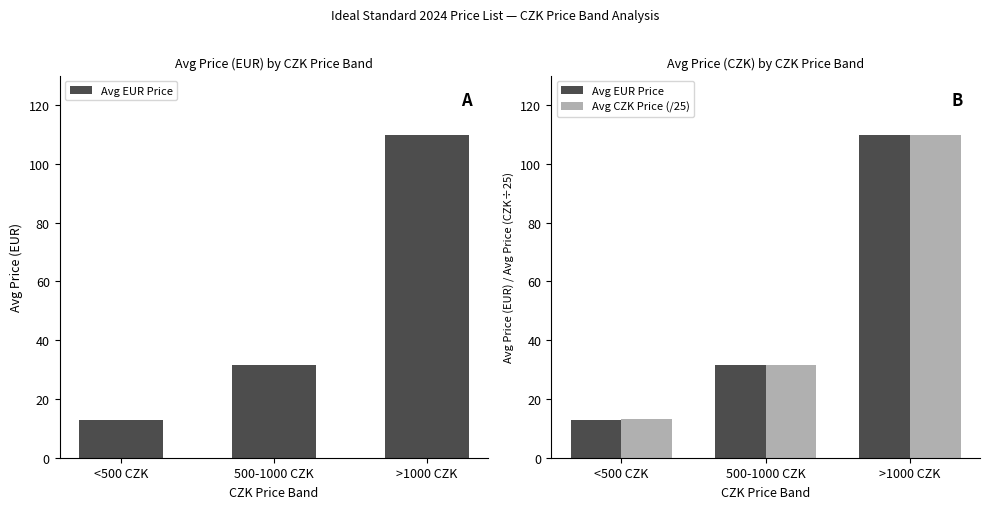

What is the label of the 3rd bar from the left?

>1000 CZK